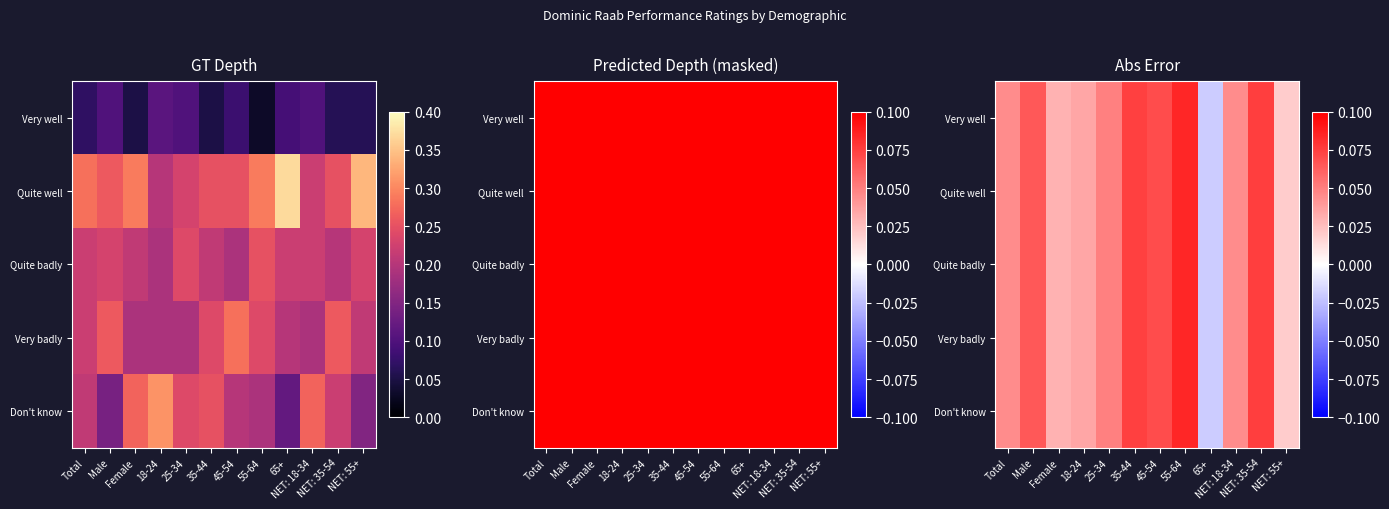

How many data points does each series have?

12